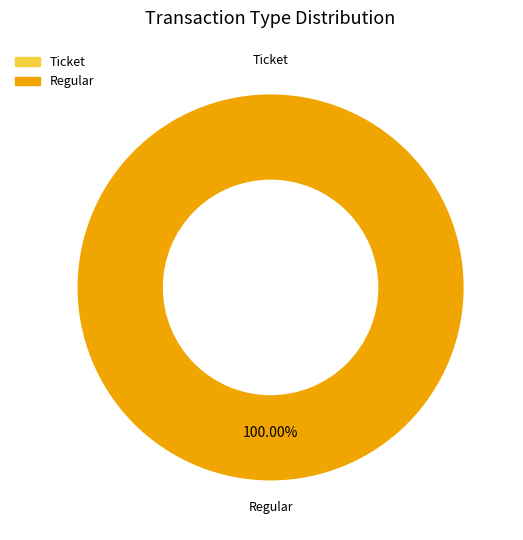

What portion of the pie excludes Ticket?

100.0%